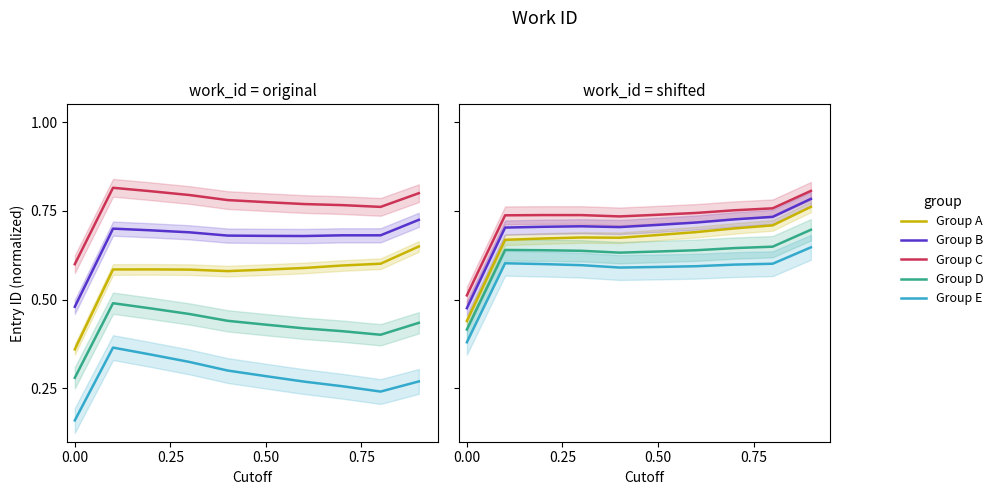

What are all the series names shown in the legend?

Group A, Group B, Group C, Group D, Group E